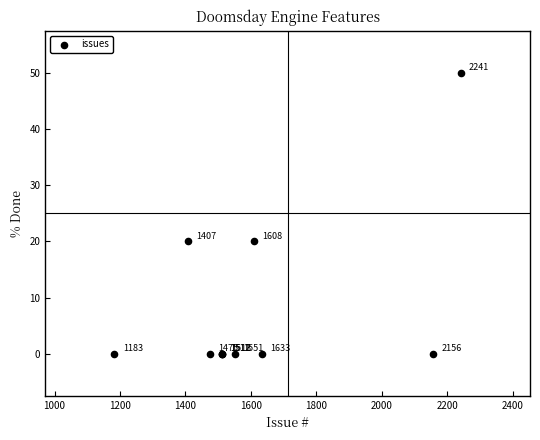

What Y value in the scatter plot is closest to 25?

20